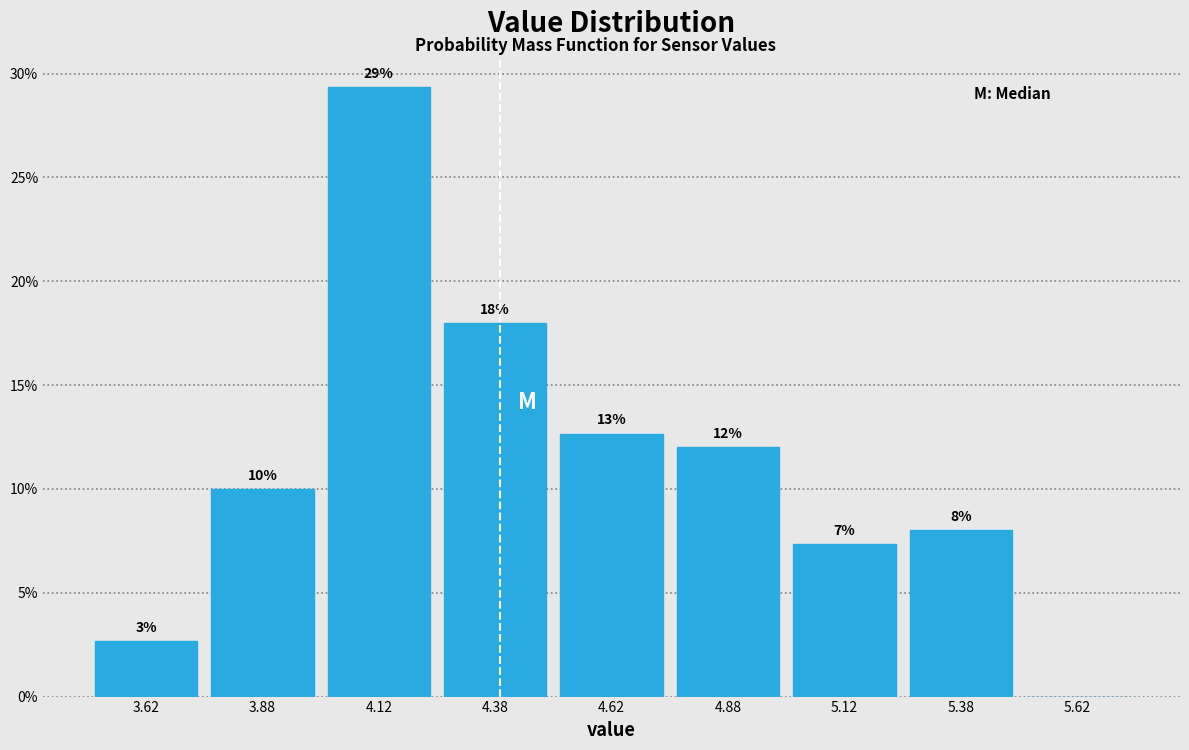

Over which range of the x-axis is the bar tallest?

4.00 to 4.25